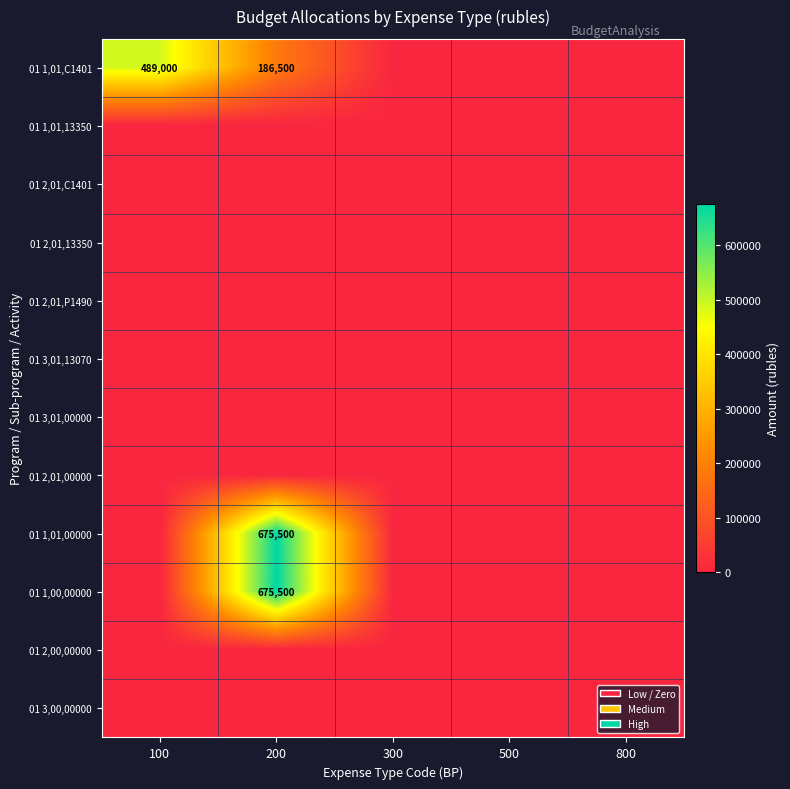

At which label does 01 1,00,00000 reach its minimum?

100